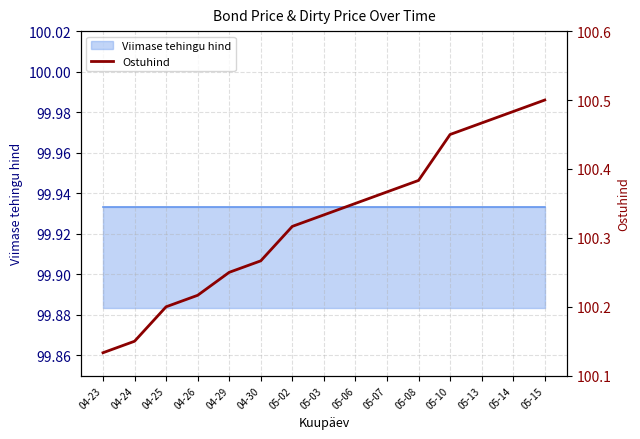

At which label is the value closest to 100?

04-23